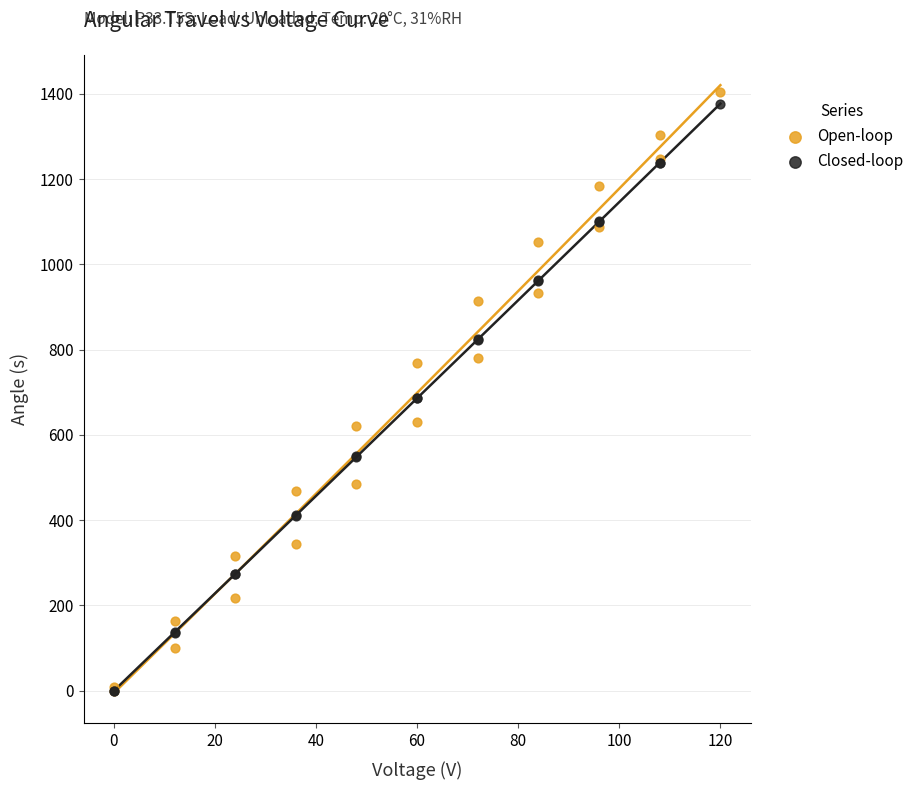

What are all the series names shown in the legend?

Open-loop, Closed-loop